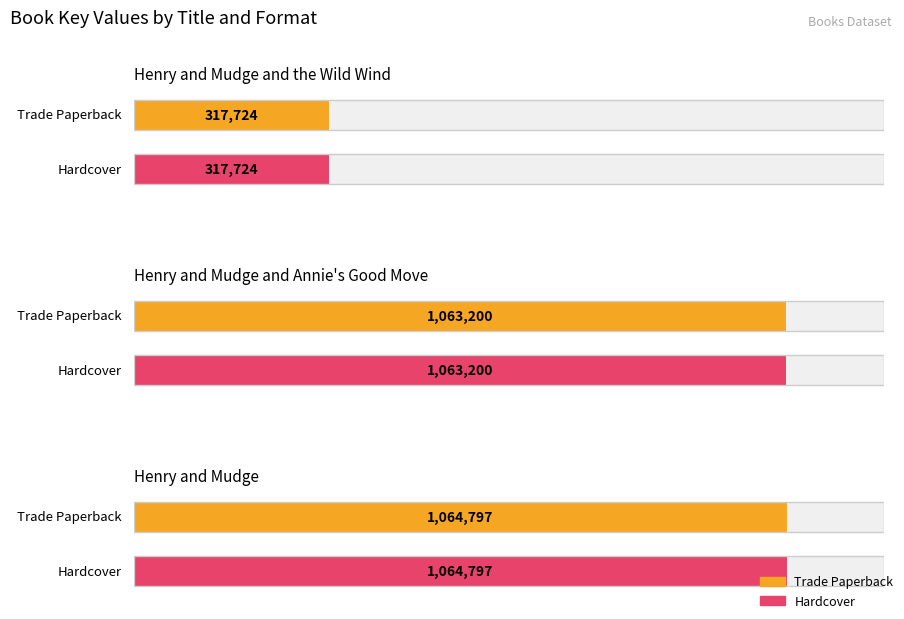

Which series has the largest total across all categories?

Trade Paperback